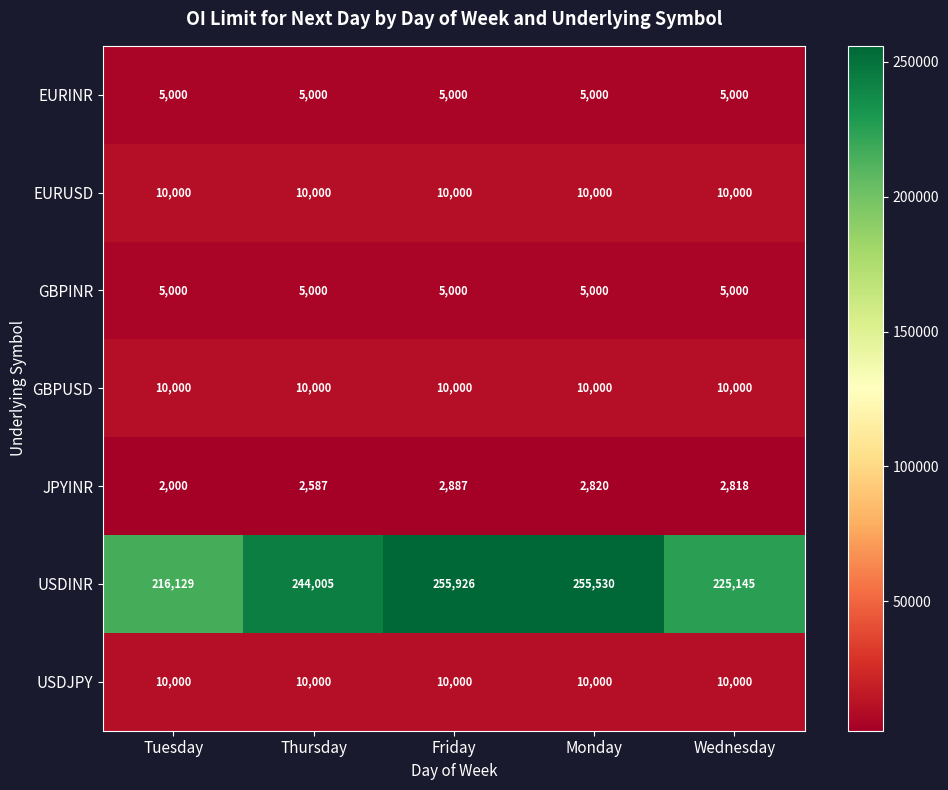

Rank the categories by USDINR value from highest to lowest.

Friday, Monday, Thursday, Wednesday, Tuesday